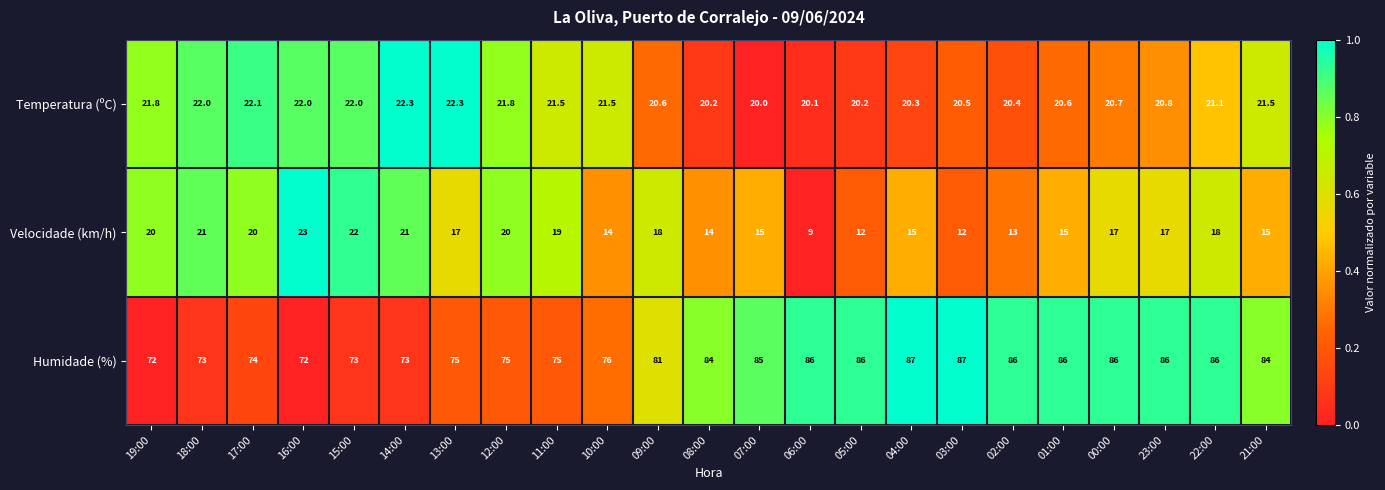

What is the difference between the maximum and minimum values in the Humidade (%) series?

15.0